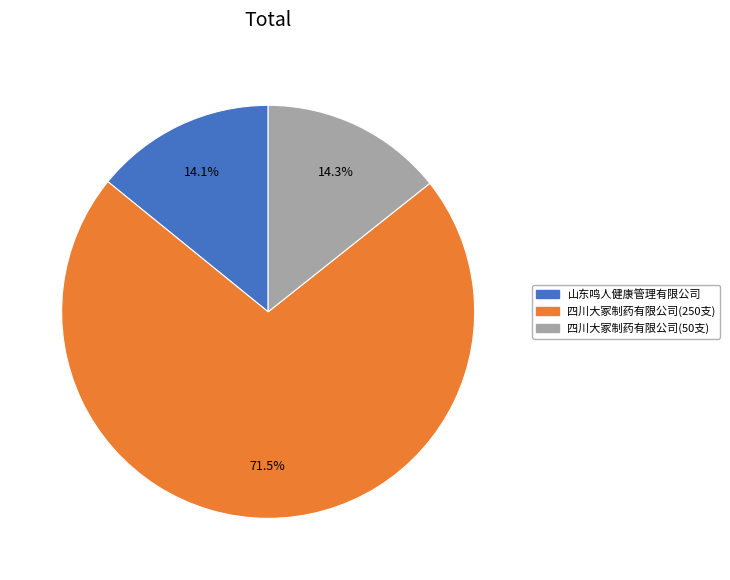

Does 山东鸣人健康管理有限公司 represent more than half of the total?

No